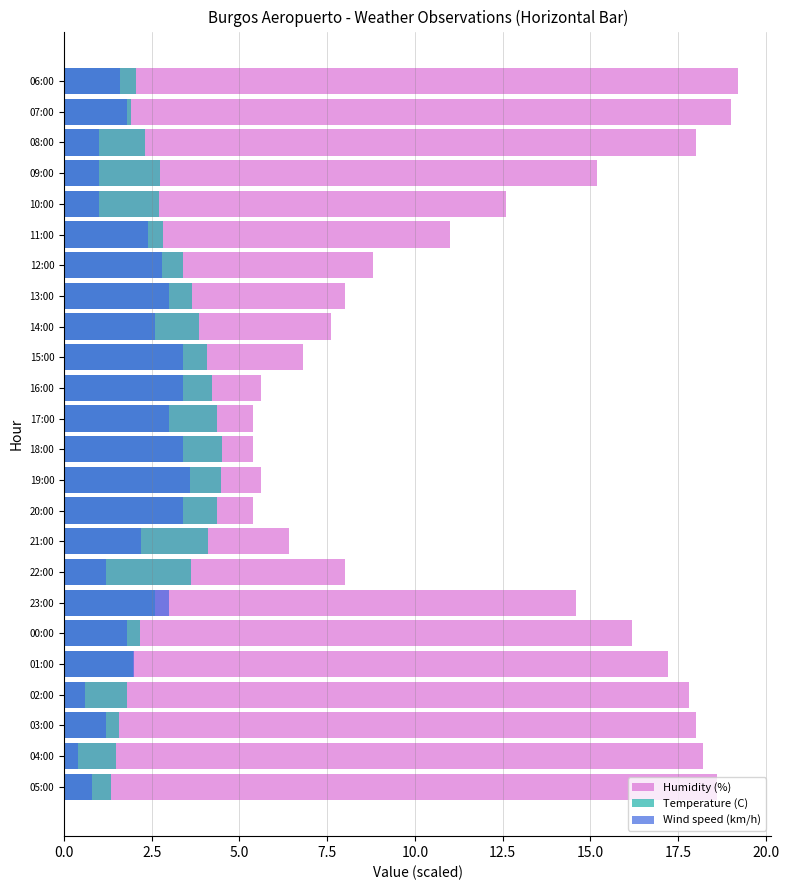

How many values in the Temperature (C) series exceed 2?

18